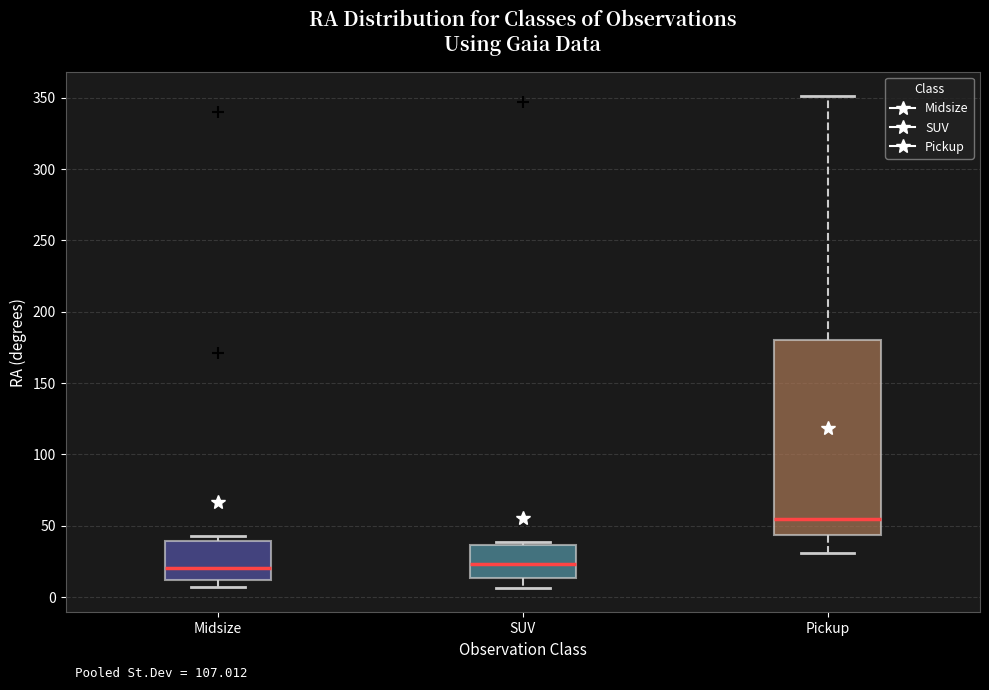

Which box is the tallest, from its lower edge to its upper edge?

Pickup